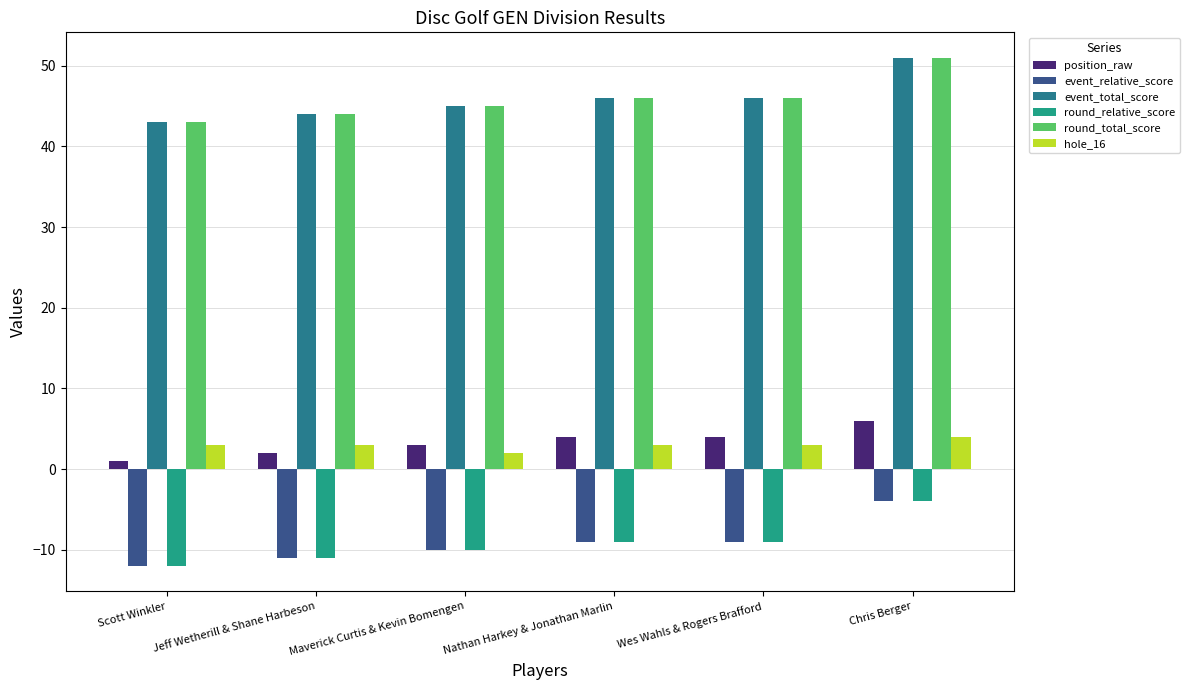

Read the event_total_score value at Chris Berger.

51